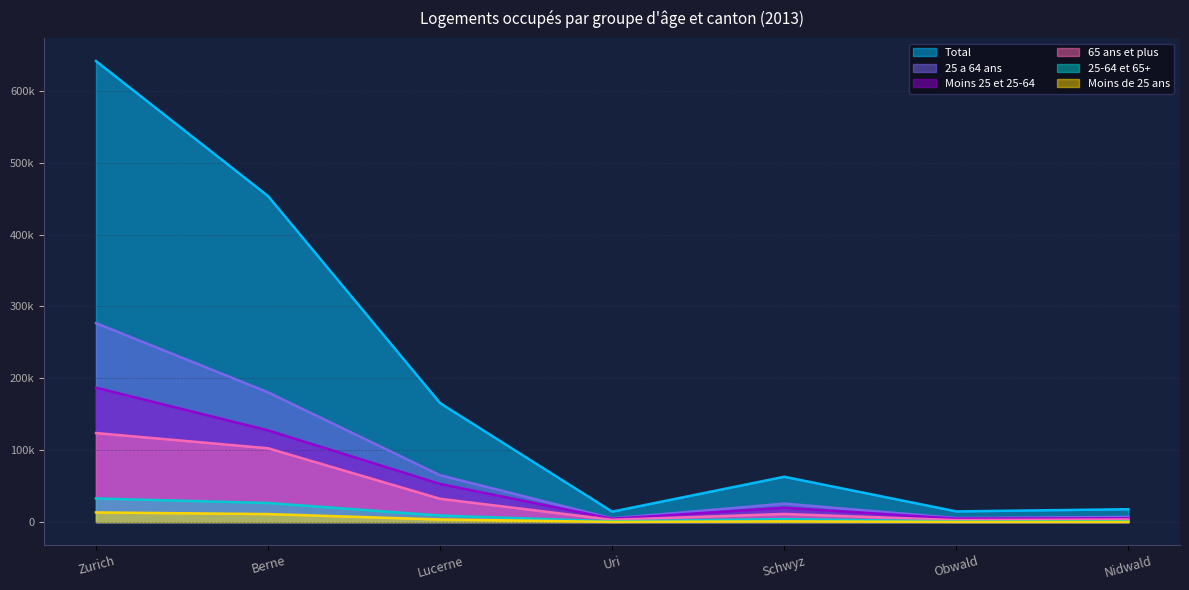

Which series has the widest spread of values?

Total